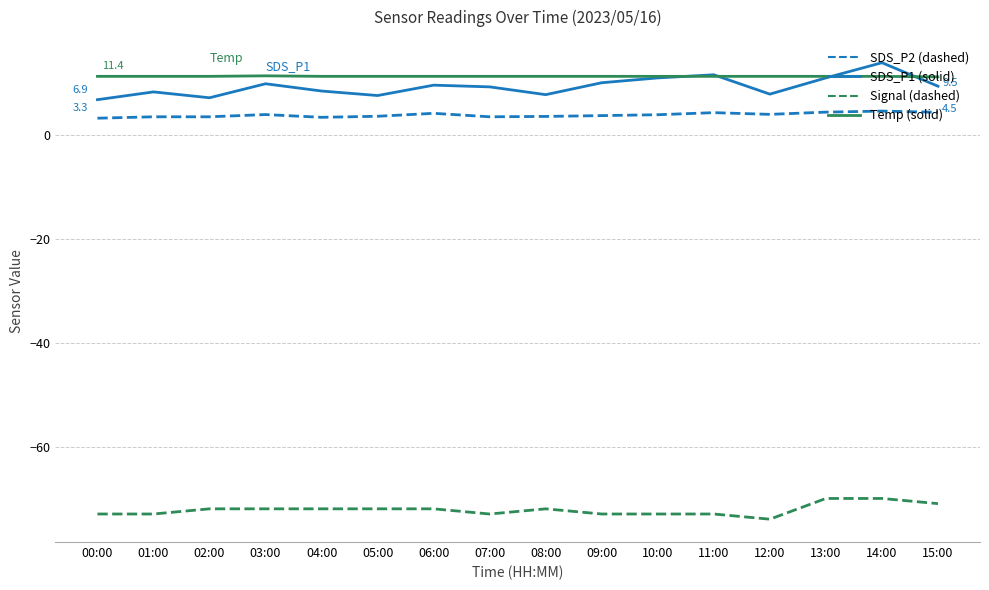

What is the difference between the highest and lowest values at 07:00?

84.4